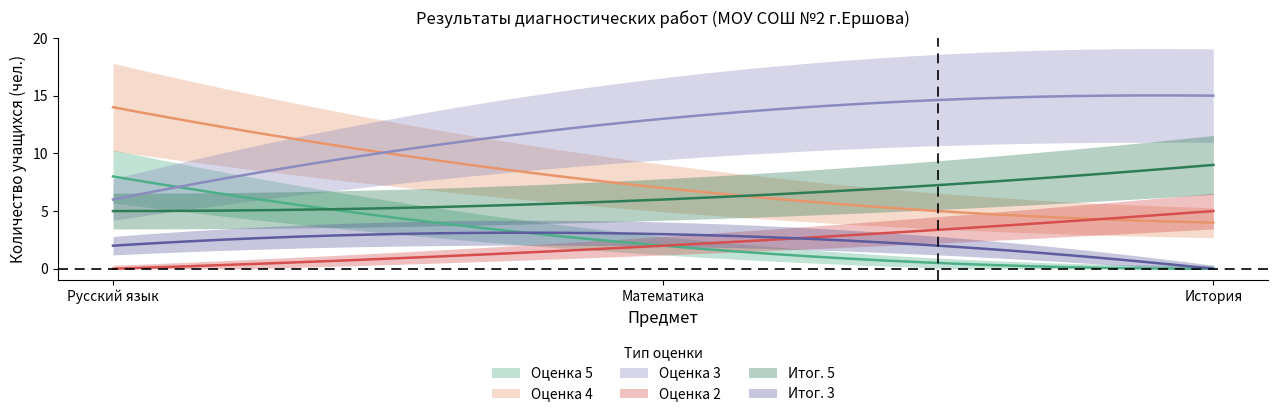

What is the label of the 1st point from the right?

История